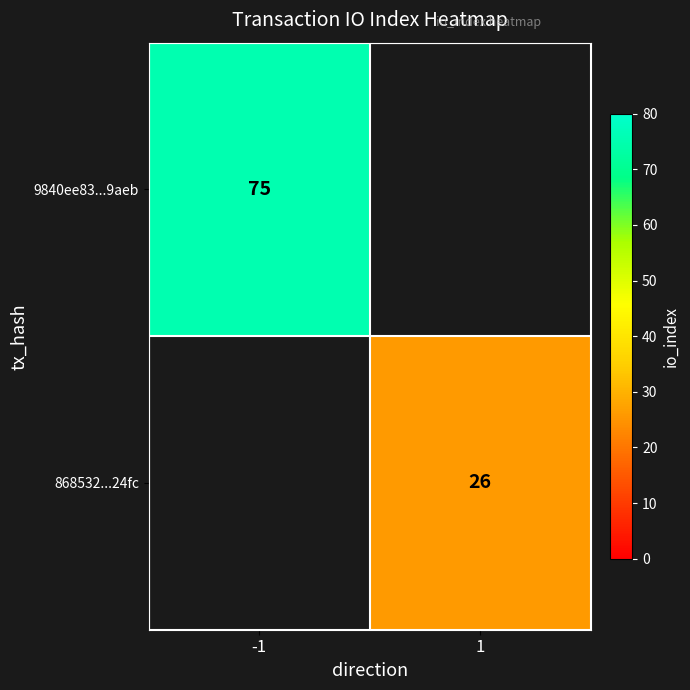

Is the value of 868532...24fc at 1 greater than the value of 9840ee83...9aeb at -1?

No